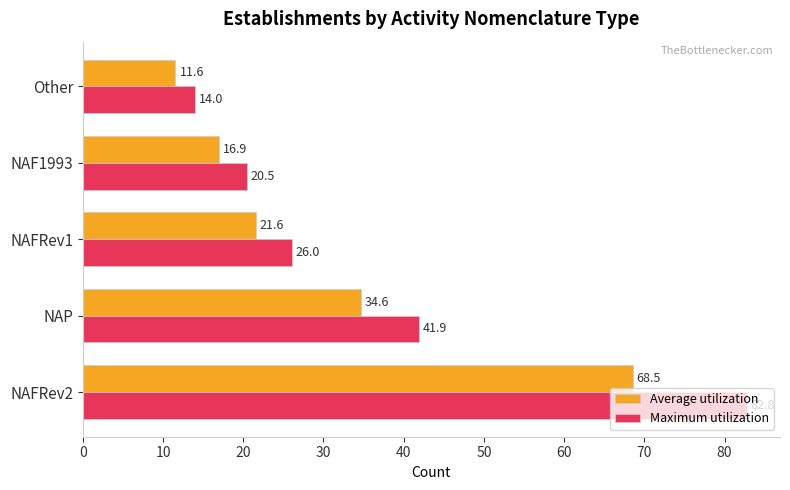

Read the Average utilization value at Other.

11.6